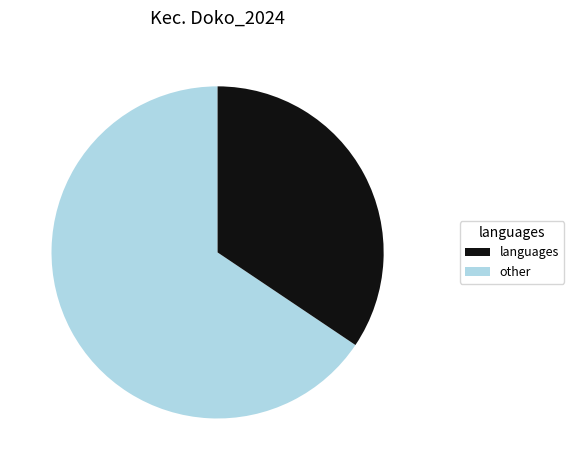

Does any single category account for the majority?

Yes